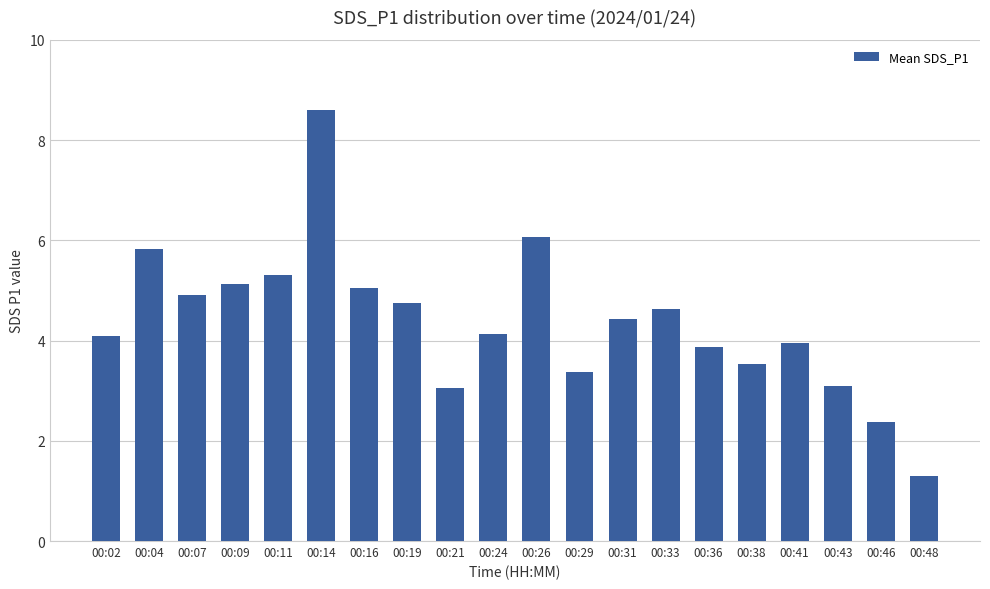

What is the average value?

4.4